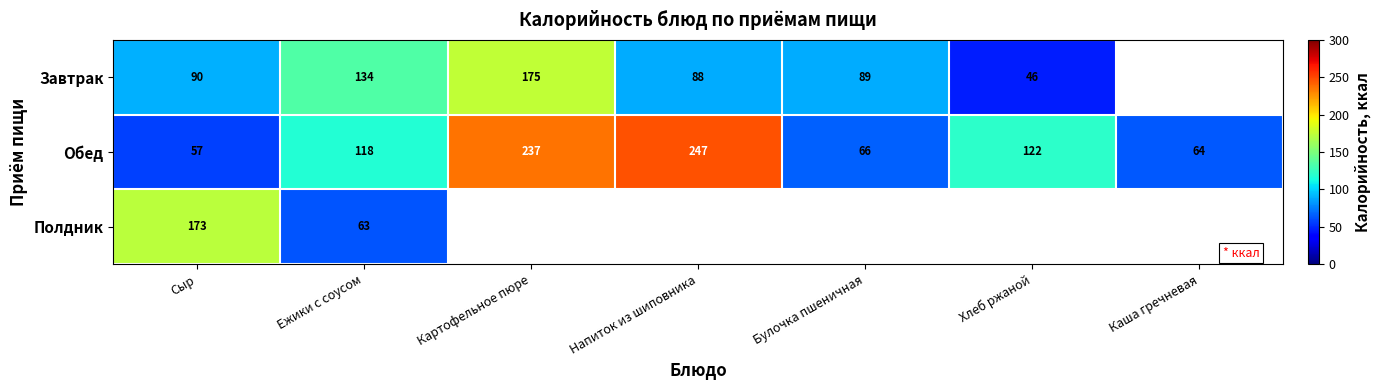

Which category has the lowest value across all series?

Хлеб ржаной